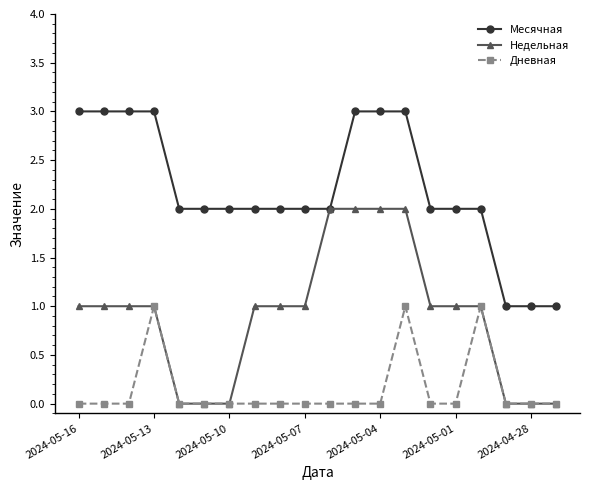

Count the number of categories in the chart.

20